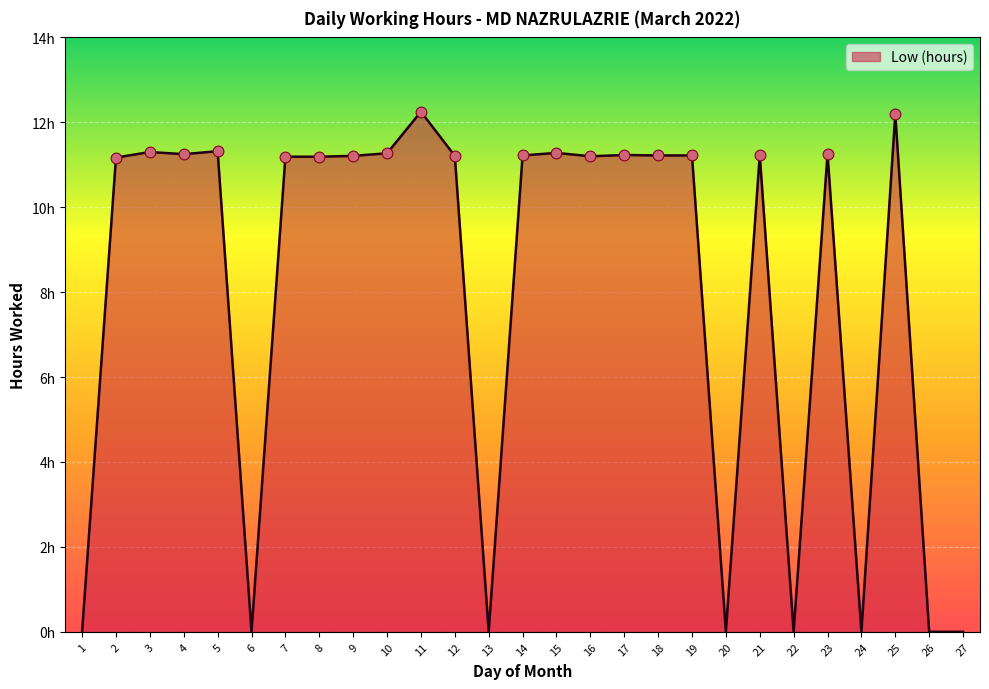

Approximately how many times larger is the value at 21 compared to 23?

1.0